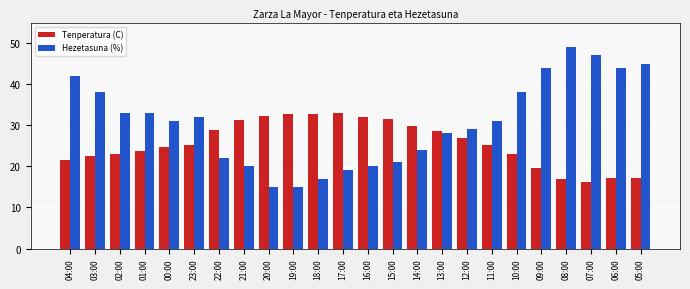

What is the difference between the second highest and second lowest values in the Tenperatura (C) series?

15.8